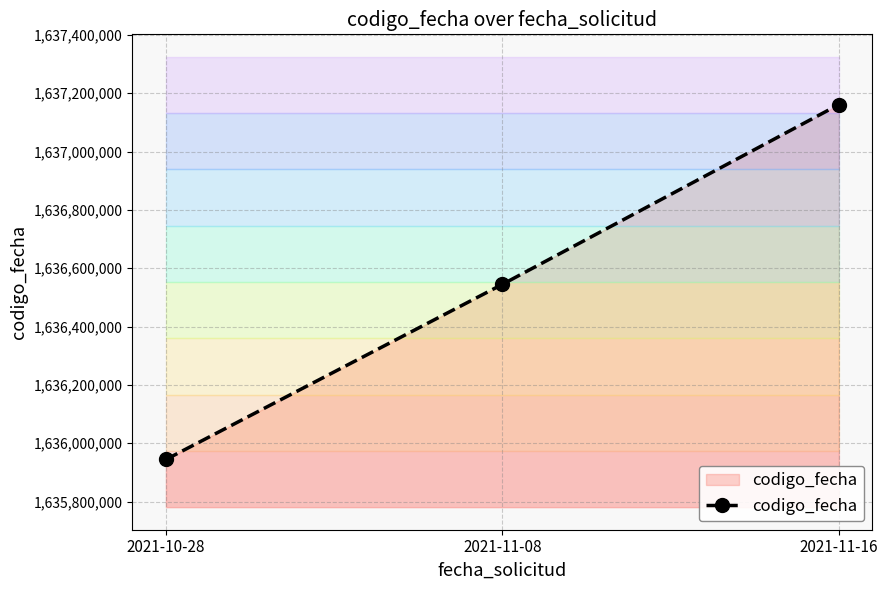

Reading left to right, transcribe all the data shown in this chart.

1635944255	1636544813	1637161154